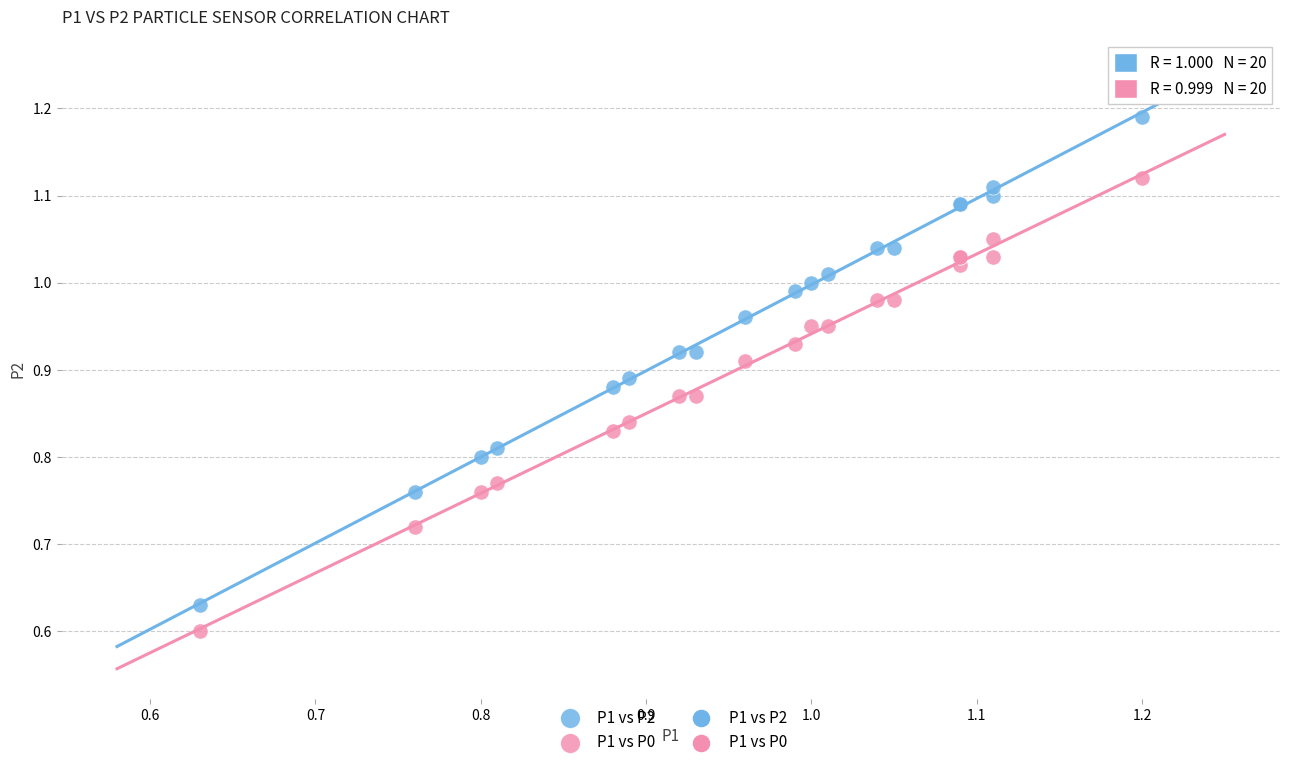

Which series has the widest spread of Y values?

P1 vs P2